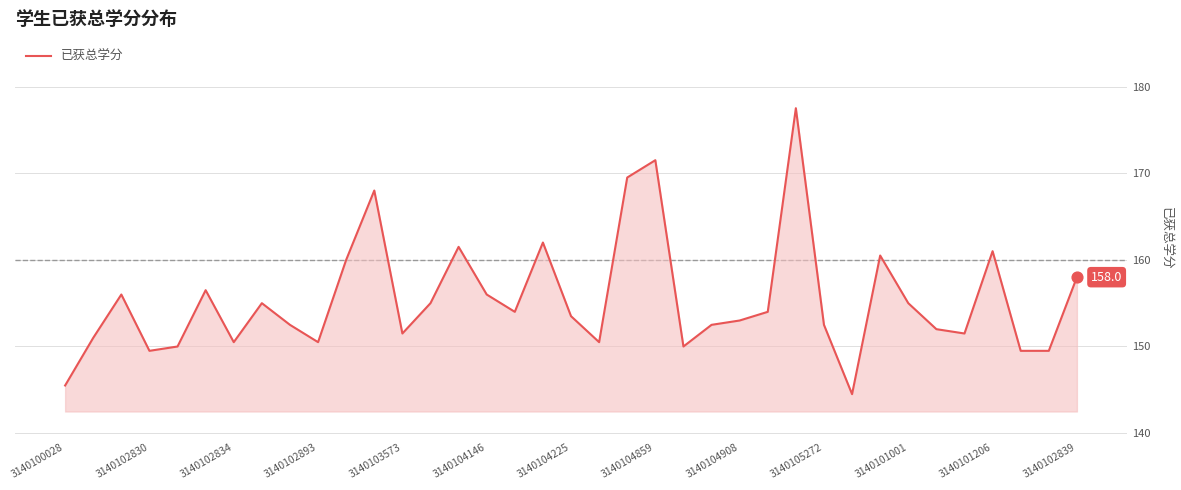

What is the maximum value shown in the chart?

177.5